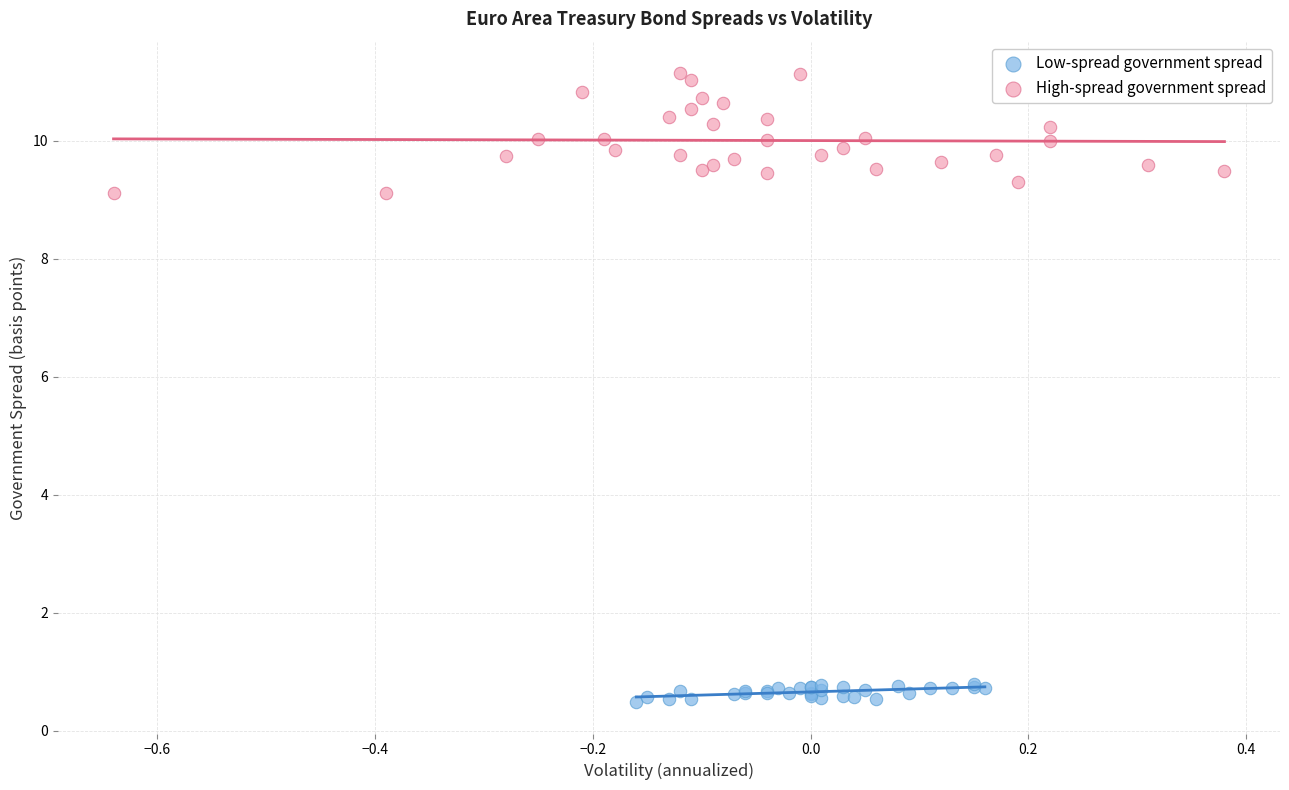

Which series reaches the minimum Y coordinate?

Low-spread government spread